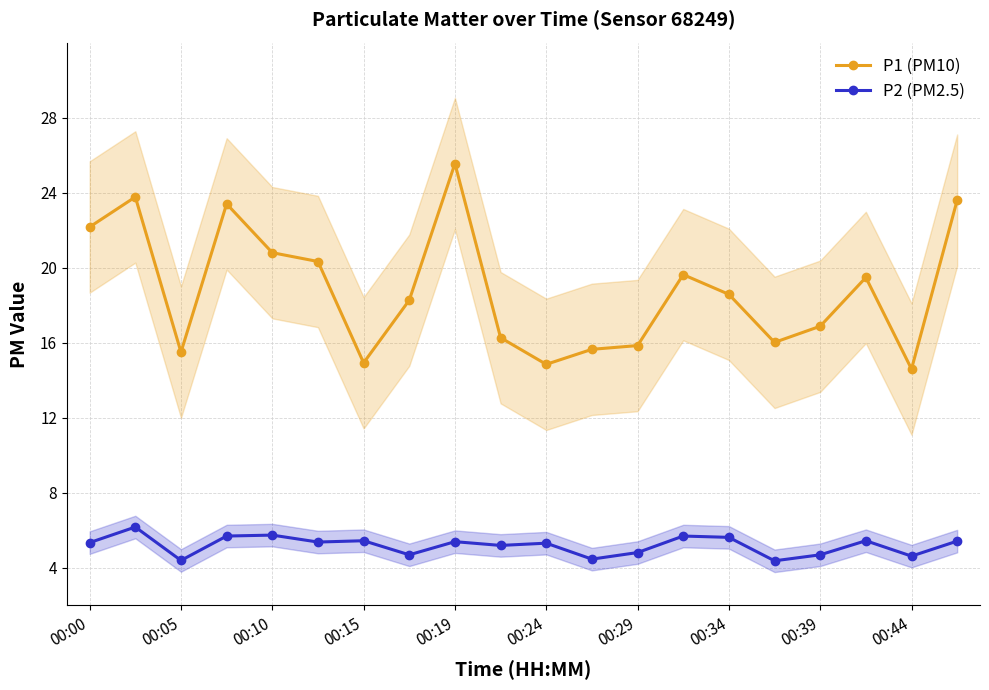

In P1 (PM10), how many points are higher than both neighbors (excluding endpoints)?

5